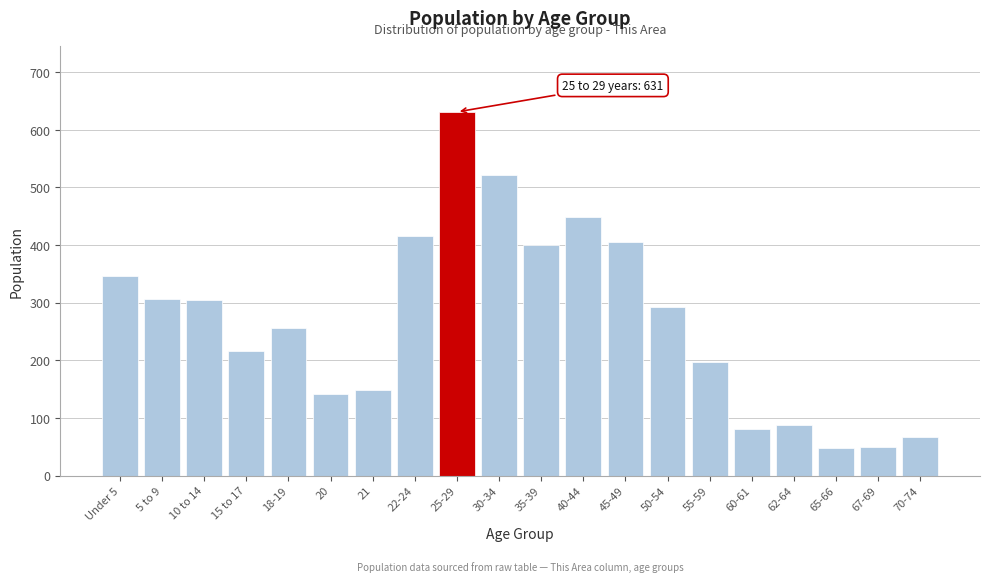

What is the difference between the maximum and second lowest values?

581